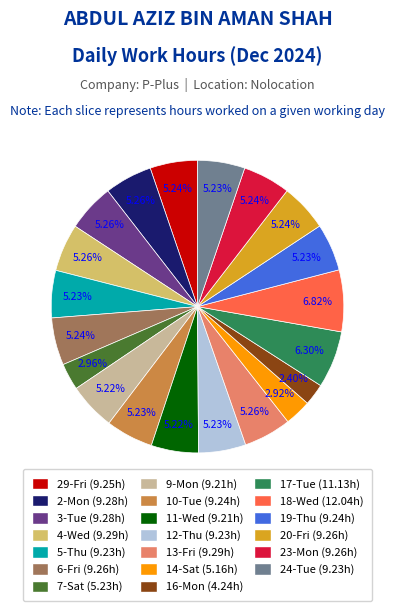

Which slice is the smallest?

16-Mon